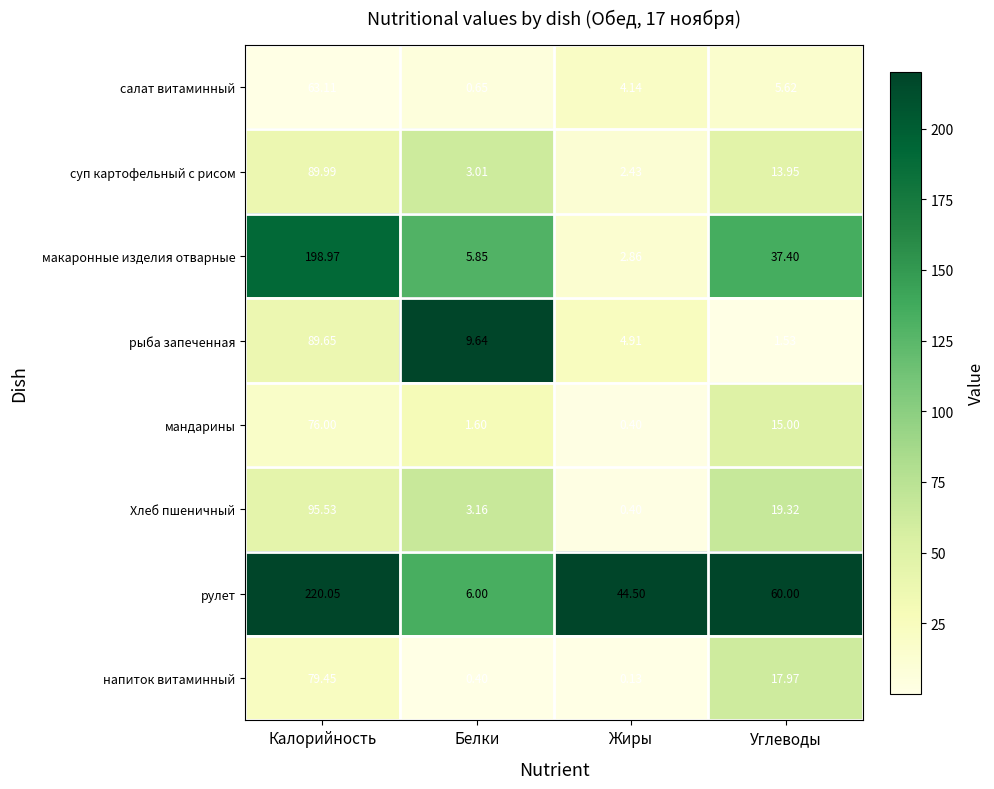

Is the value of мандарины at Калорийность greater than the value of макаронные изделия отварные at Калорийность?

No